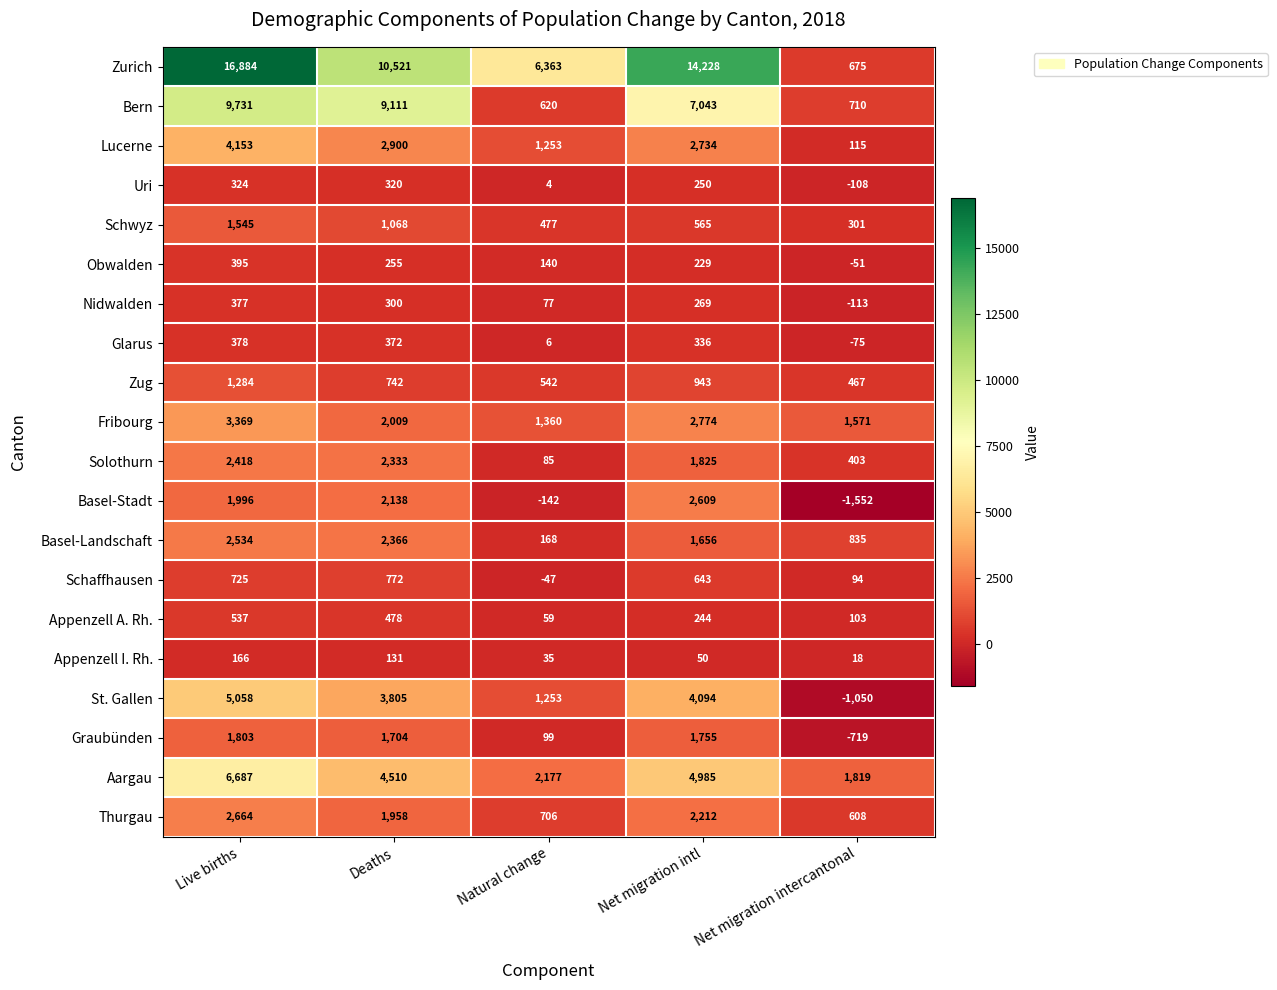

Which category has the highest value in the Graubünden series?

Live births